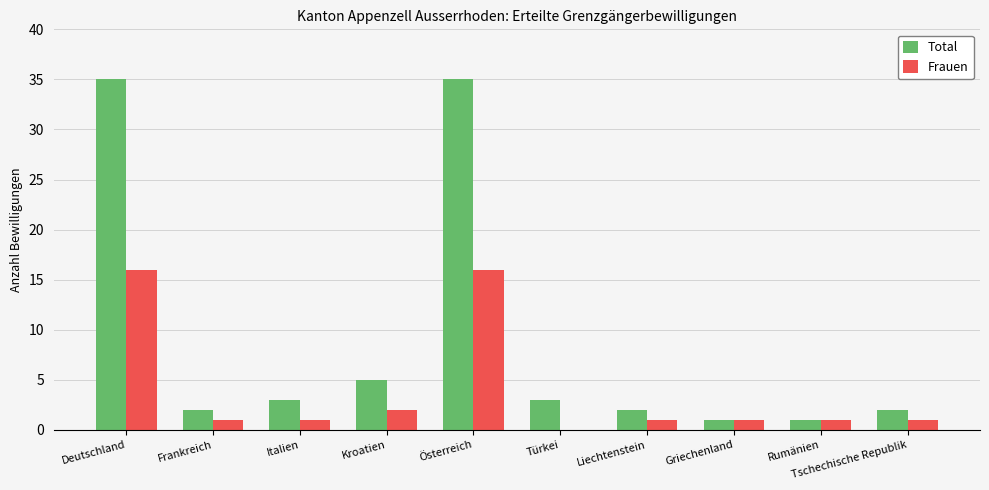

Between Frankreich and Kroatien, which series saw the biggest shift?

Total